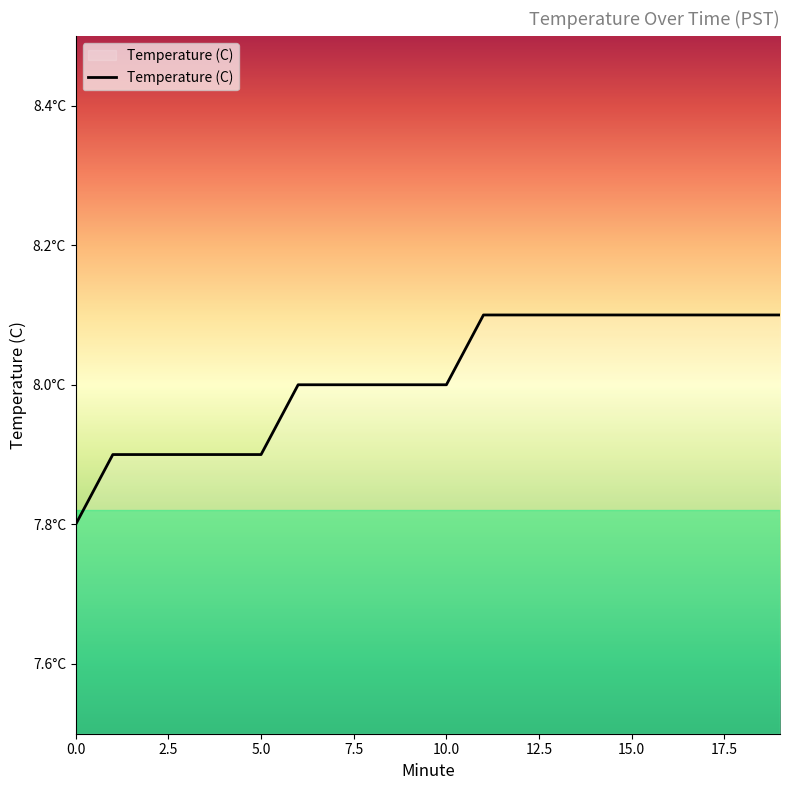

Does the chart have visible grid lines?

No